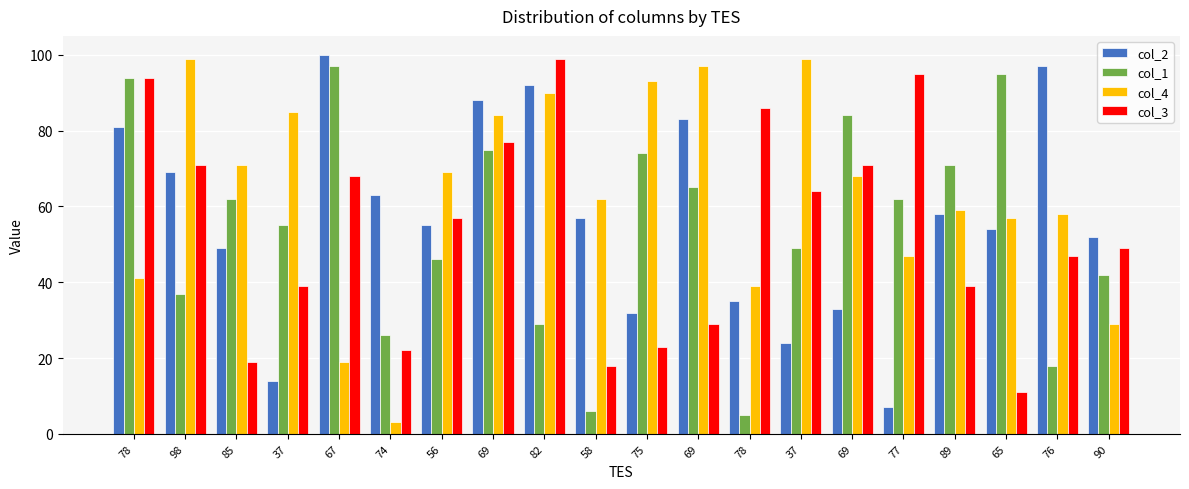

Reading left to right, extract all data points from this chart.

col_2: 81	69	49	14	100	63	55	88	92	57	32	83	35	24	33	7	58	54	97	52
col_1: 94	37	62	55	97	26	46	75	29	6	74	65	5	49	84	62	71	95	18	42
col_4: 41	99	71	85	19	3	69	84	90	62	93	97	39	99	68	47	59	57	58	29
col_3: 94	71	19	39	68	22	57	77	99	18	23	29	86	64	71	95	39	11	47	49